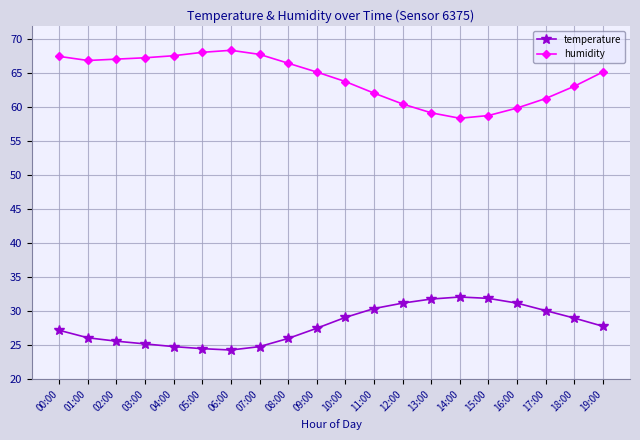

What is the difference between the highest and lowest values at 05:00?

43.6